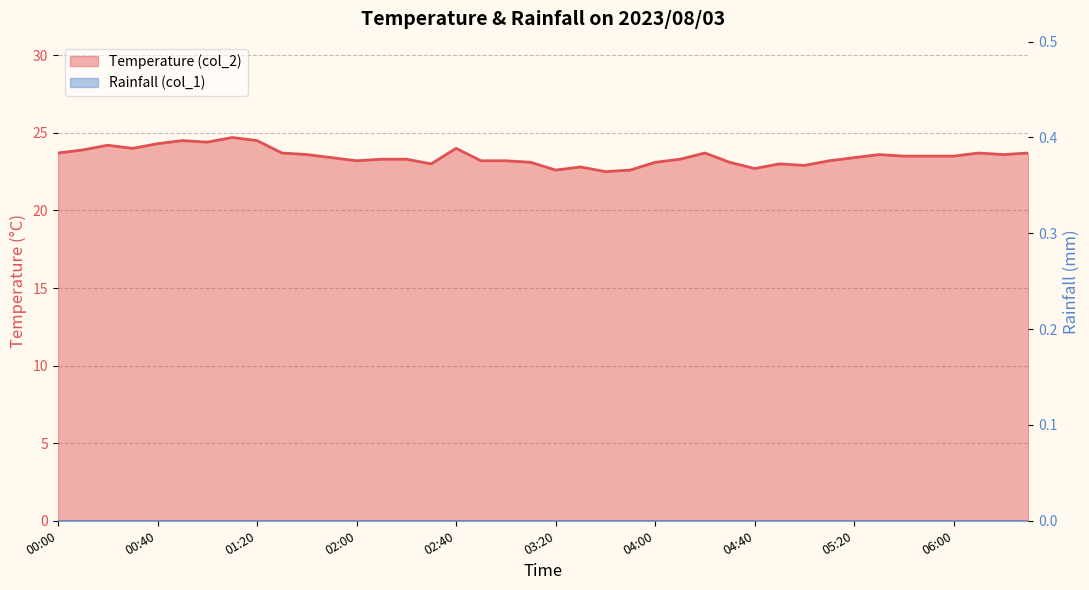

What is the value of the 35th point from the left?

23.5